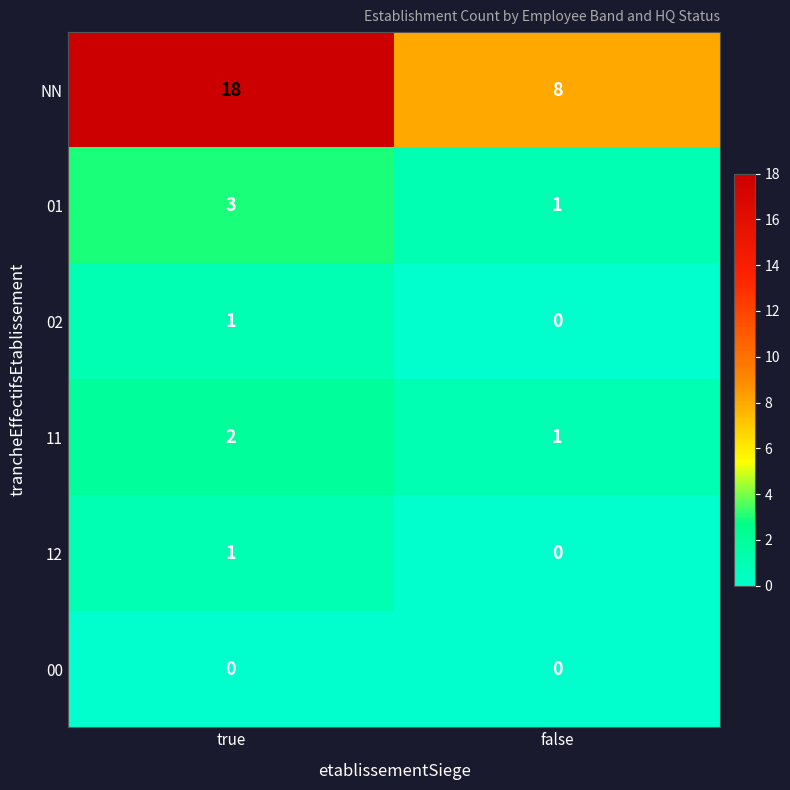

Which series has the largest total across all categories?

NN